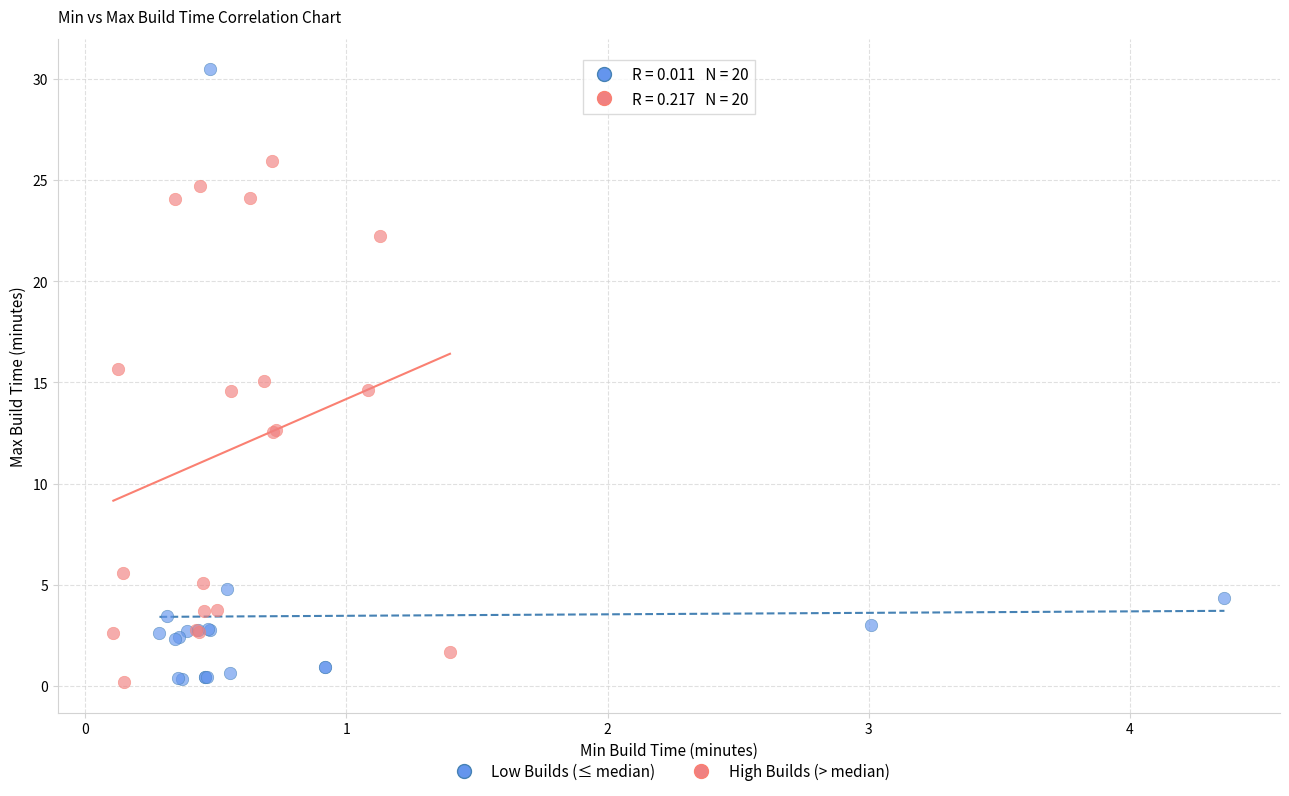

Which series has the widest spread of Y values?

Low Builds (≤ median)